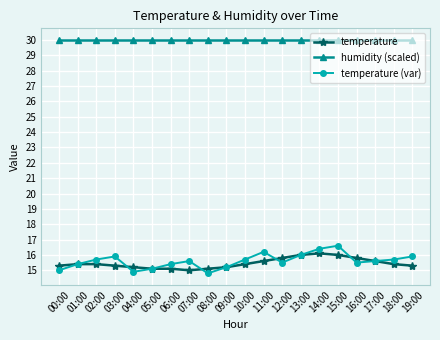

What is the value of the temperature point at the 14th from the left?

16.0